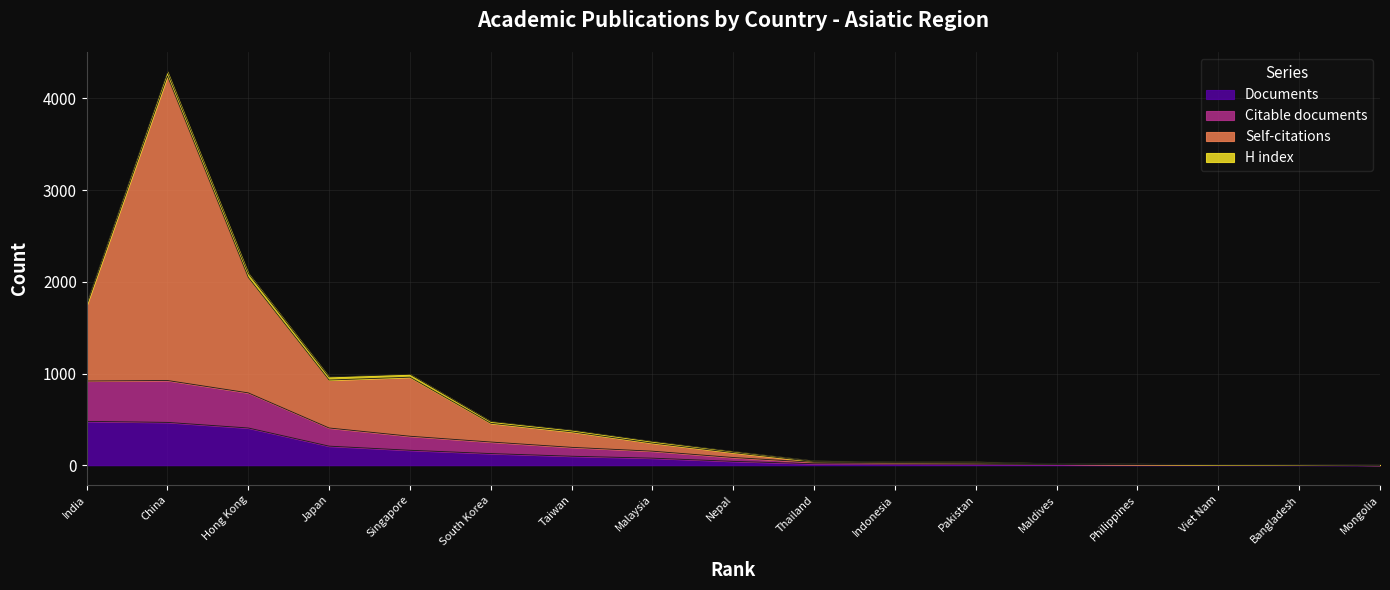

How many data points in Documents are less than 42?

8